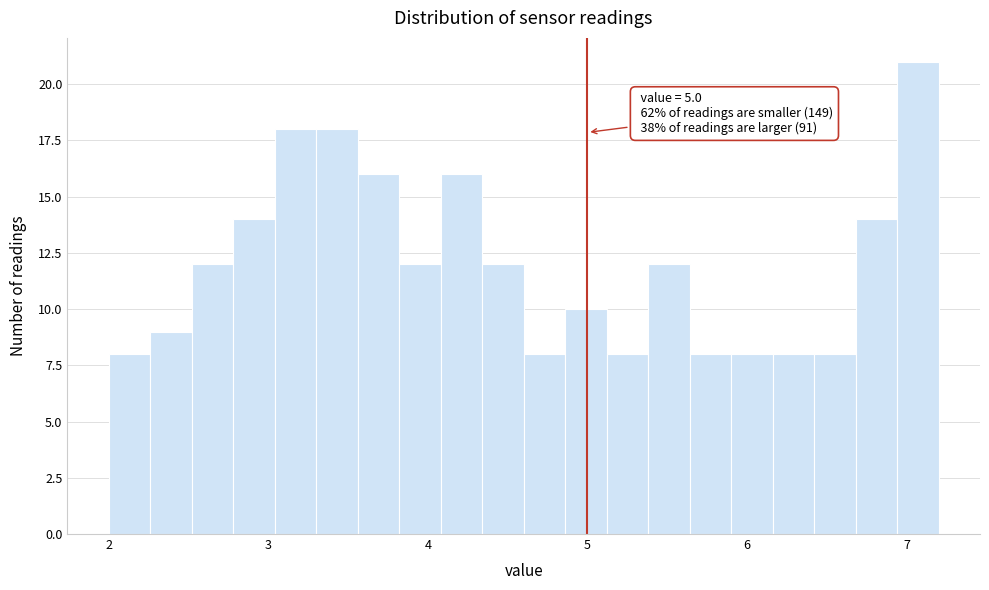

Read against the x-axis, roughly where is the centre of the tallest bar?

7.1